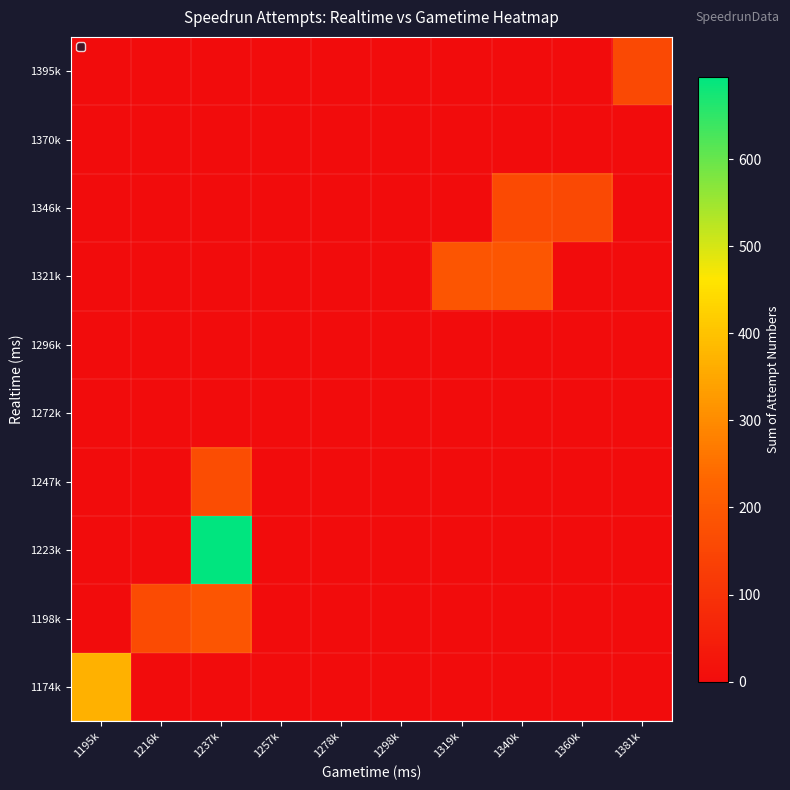

Which category has the lowest value across all series?

1216k